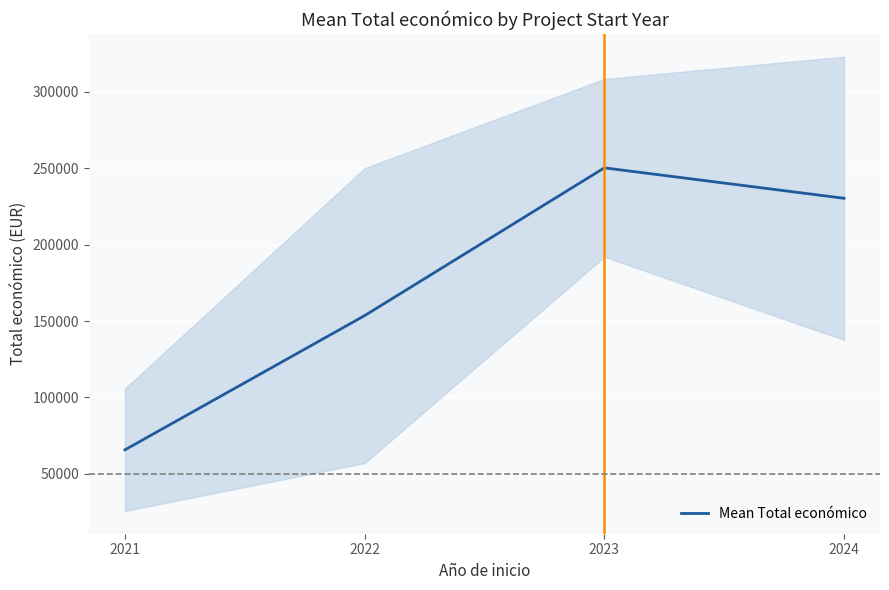

What is the value of the 2nd point from the left?

153592.6